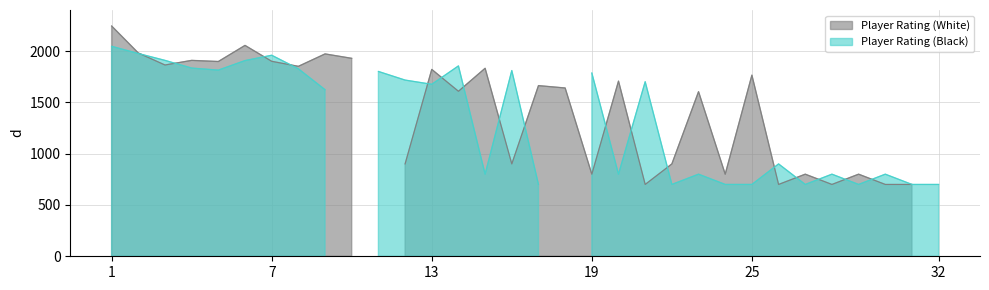

At how many categories does at least one series exceed 1710?

18